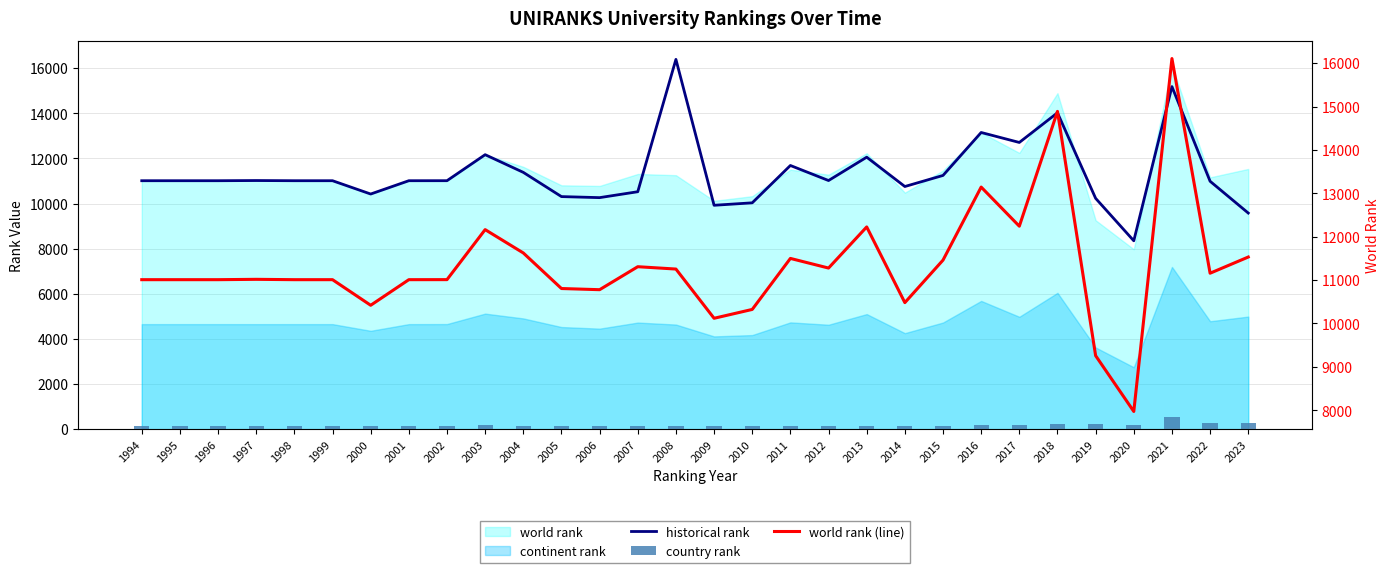

List the labels in order of country rank value, largest first.

2021, 2023, 2022, 2019, 2018, 2016, 2017, 2020, 2003, 2013, 2004, 2007, 2012, 2008, 2011, 2015, 2002, 1994, 1995, 1996, 1998, 1999, 2001, 2005, 1997, 2006, 2000, 2010, 2009, 2014